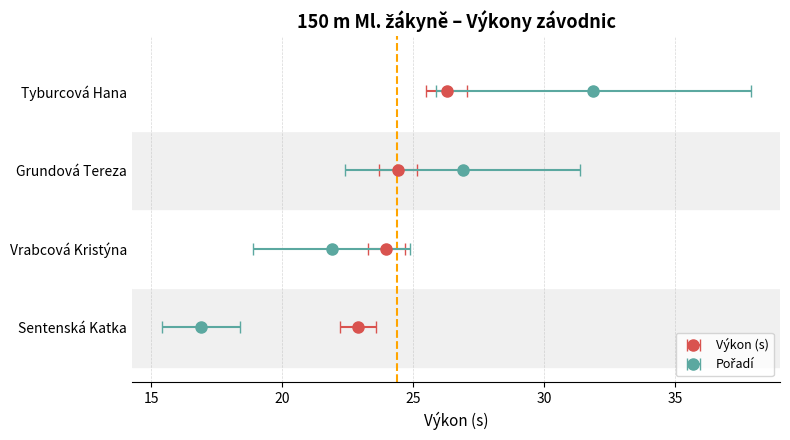

Where does the data first go above 2?

Tyburcová Hana